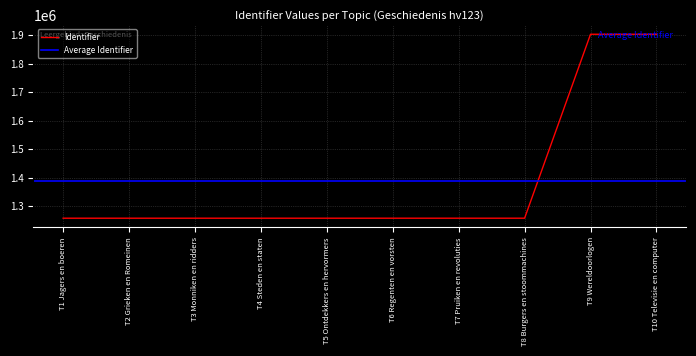

What is the value of the 7th point from the left?

1258439